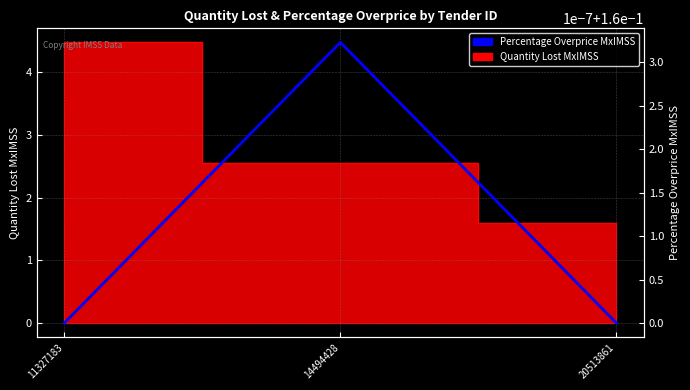

Rank the categories by value from highest to lowest.

14494428, 11327183, 20513861